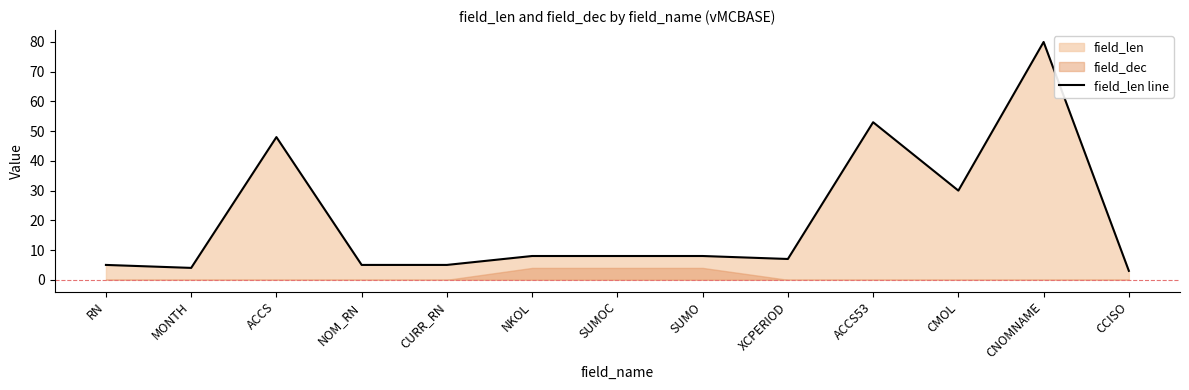

What is the difference between the maximum and second lowest values?

76